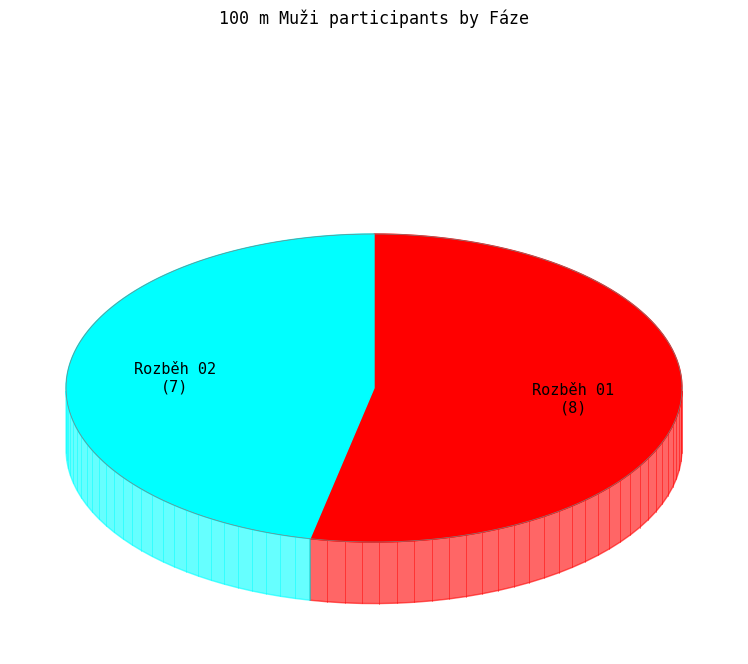

The Rozběh 02 slice represents 47% of the pie. True or false?

True